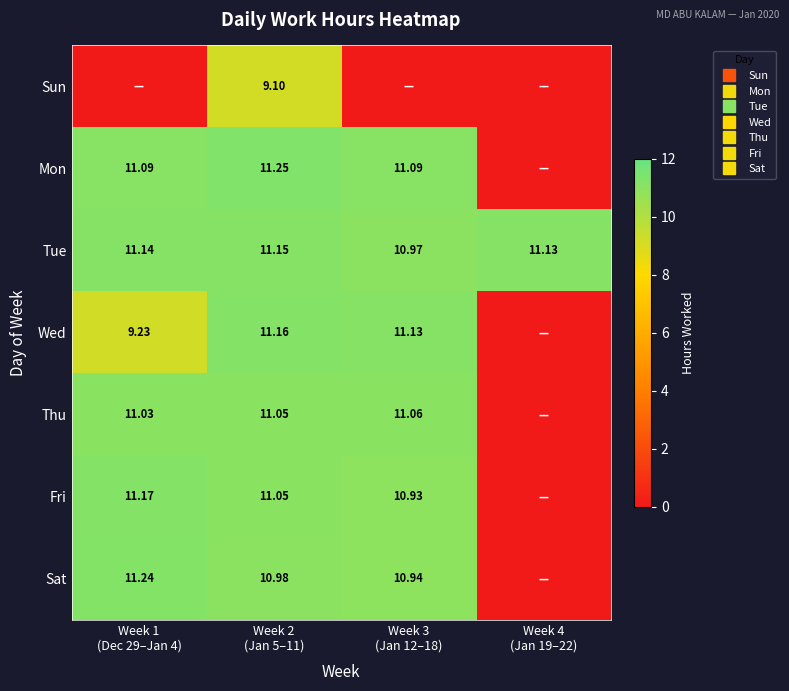

What is the difference between the second highest and minimum values in the Fri series?

11.1